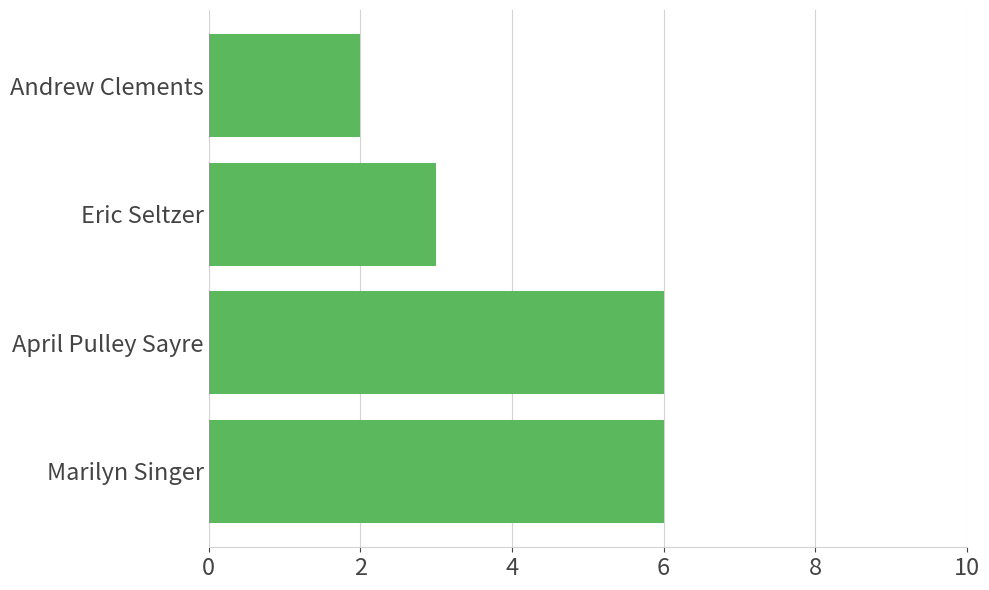

Between Andrew Clements and Marilyn Singer, which is larger?

Marilyn Singer